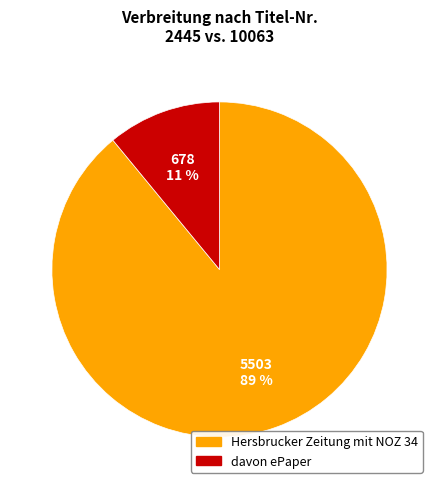

Is there a majority slice in this chart?

Yes